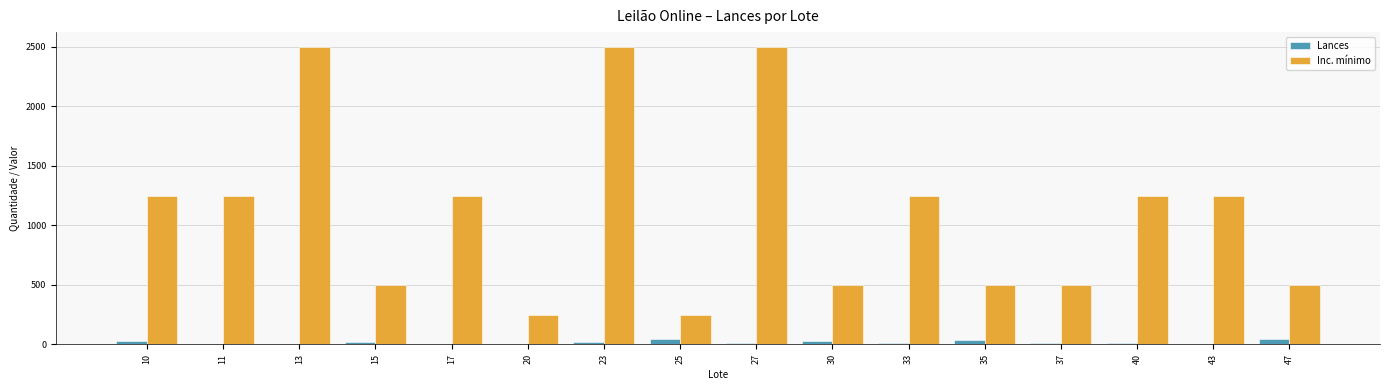

Is it true that Inc. mínimo equals 250 at 20?

True